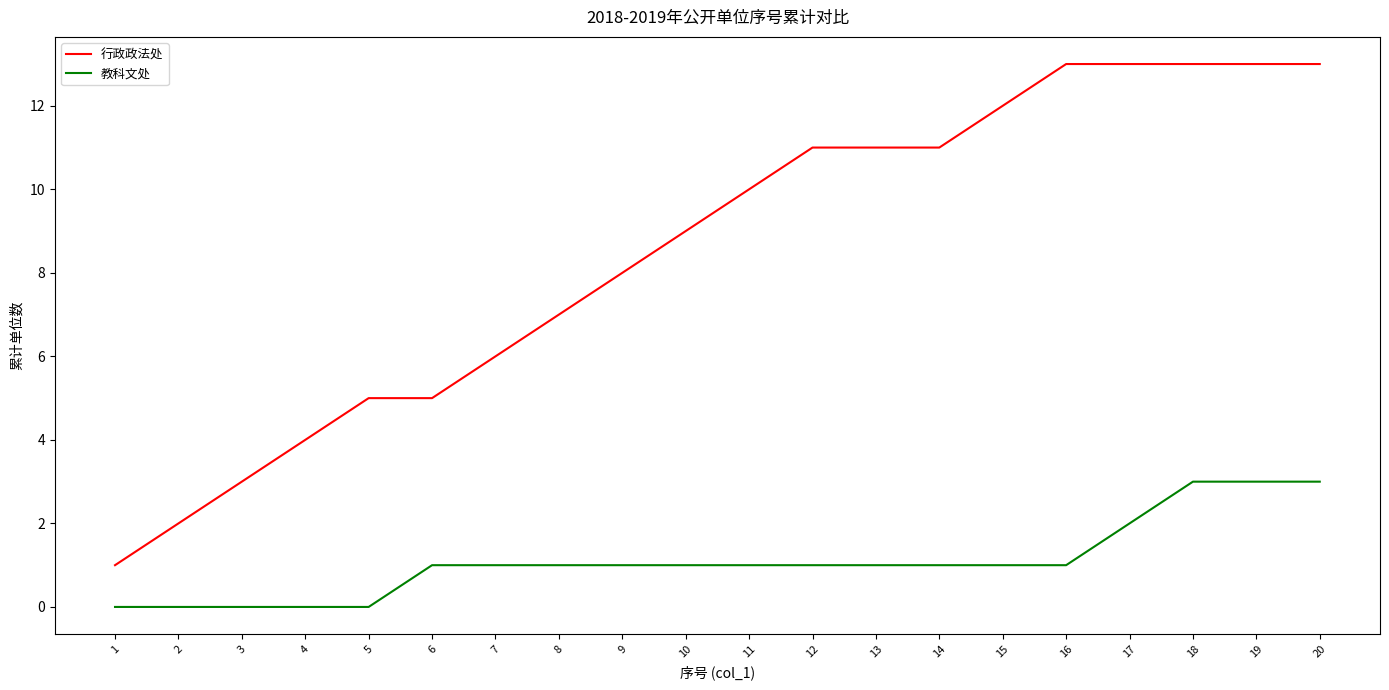

Rank the series by their average value, from lowest to highest.

教科文处, 行政政法处